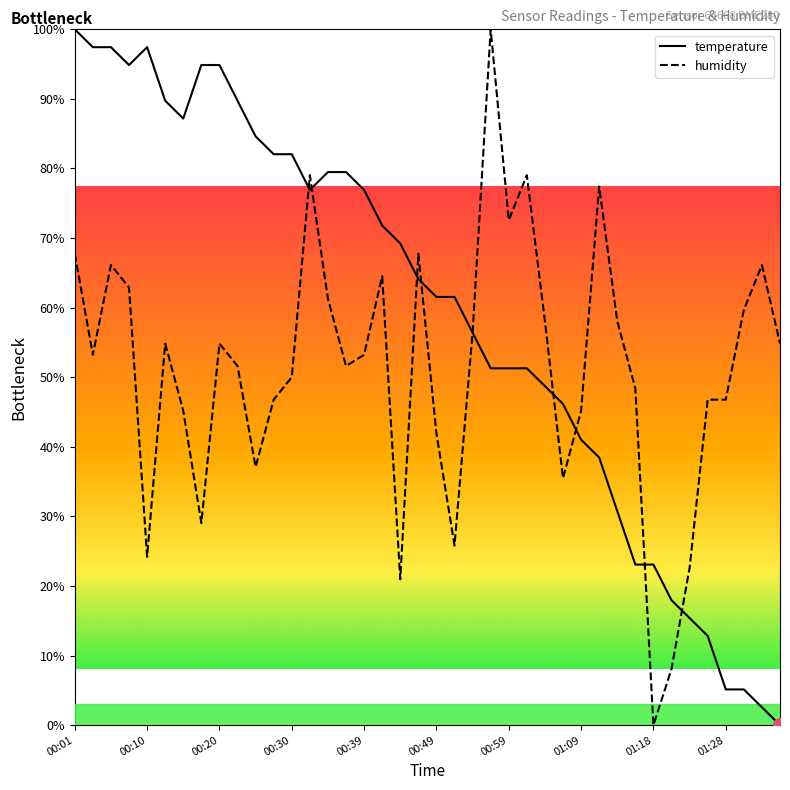

What is the greatest value displayed?

100.0